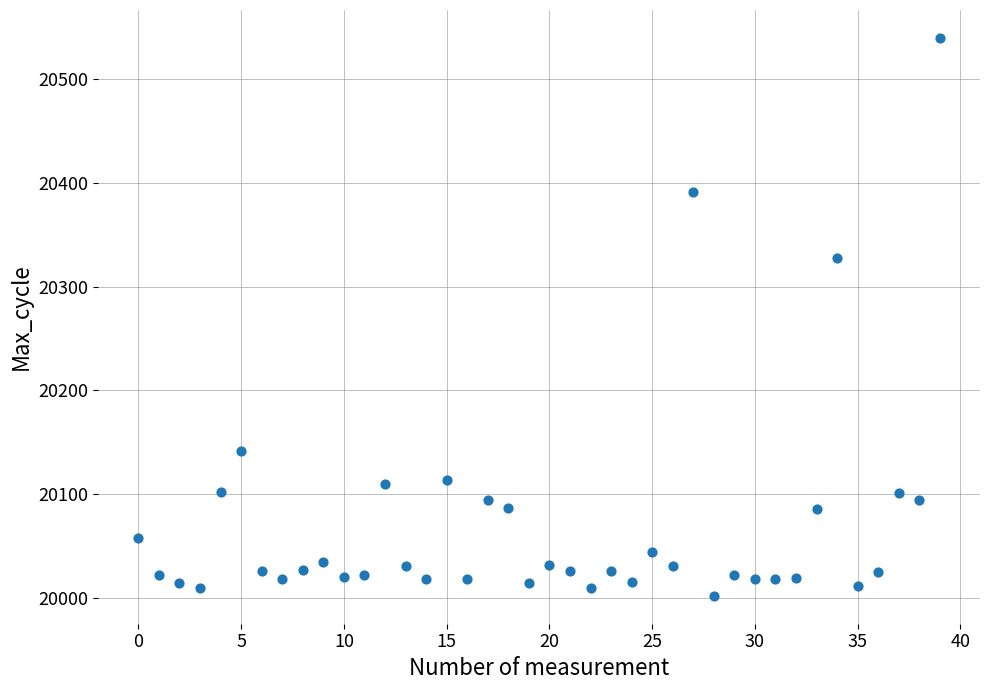

What Y value in the scatter plot is closest to 20271?

20328